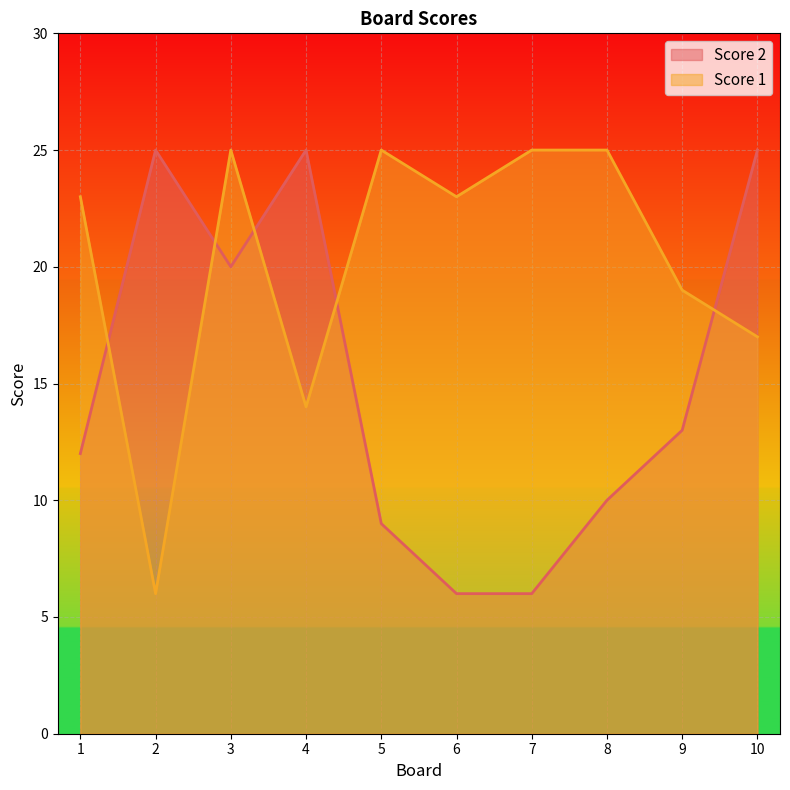

Does the chart display data point markers on the line(s)?

No